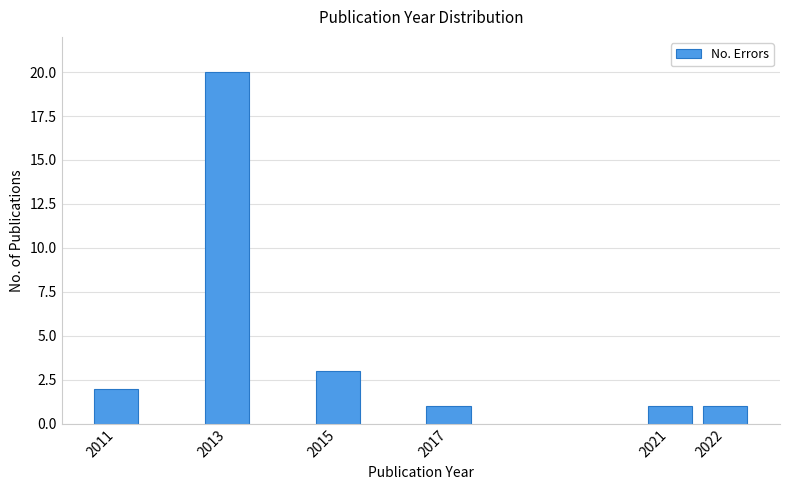

Reading left to right, list all the values displayed in this chart.

2	20	3	1	1	1